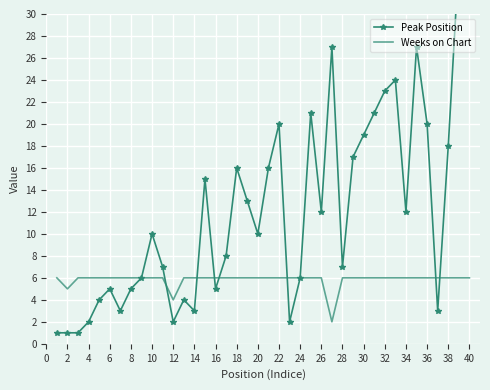

What is the highest value of the Weeks on Chart series?

6